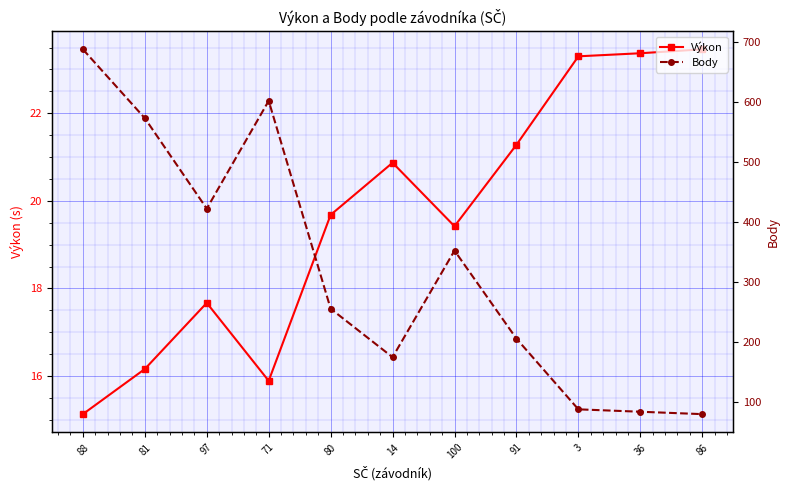

True or false: Body and Výkon cross at least once.

False